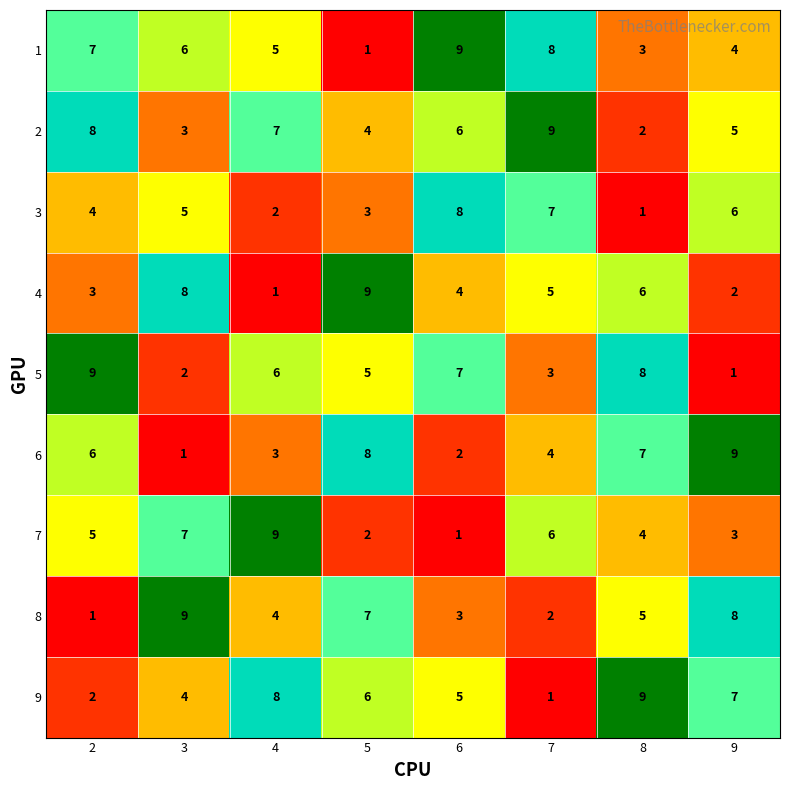

What is the sum of the 5 values at 4 and 3?

8